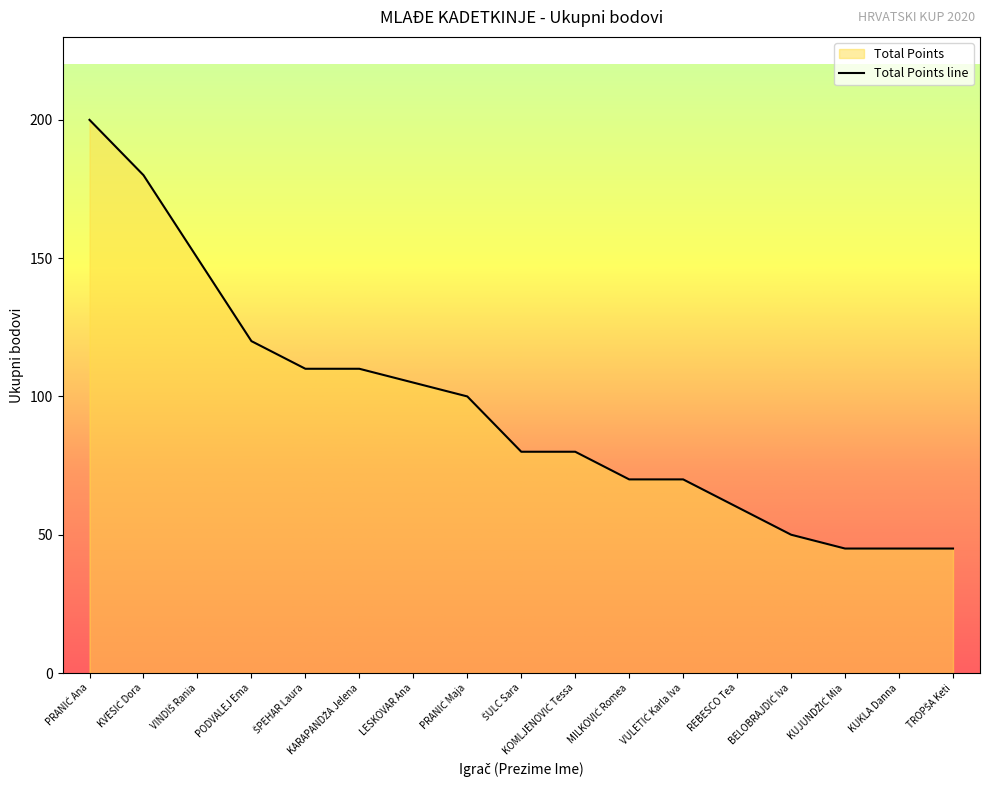

At which label does the data first exceed 80?

PRANIĆ Ana